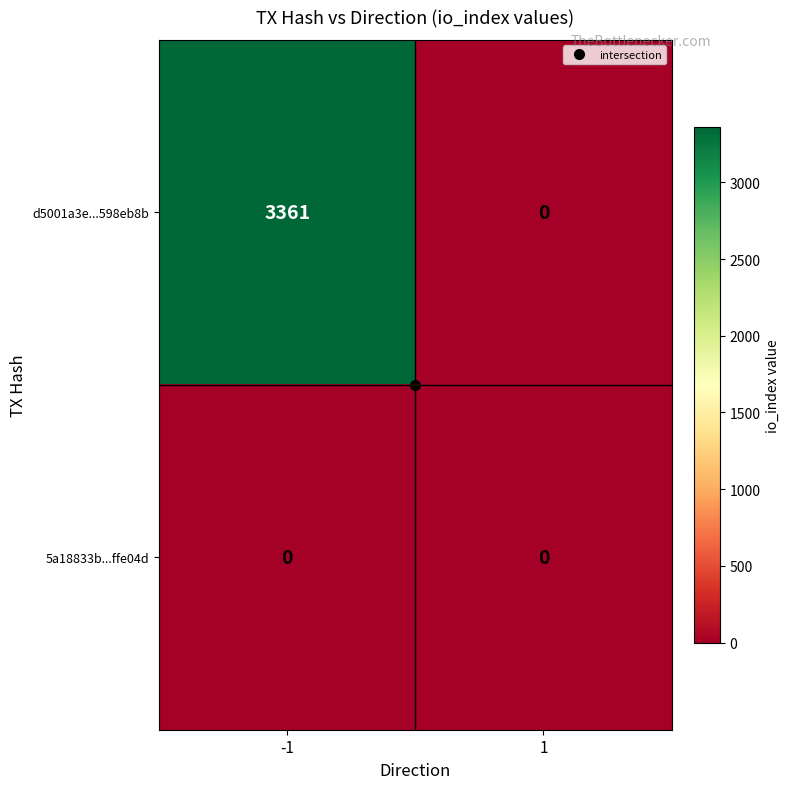

Read the d5001a3e...598eb8b value at -1.

3361